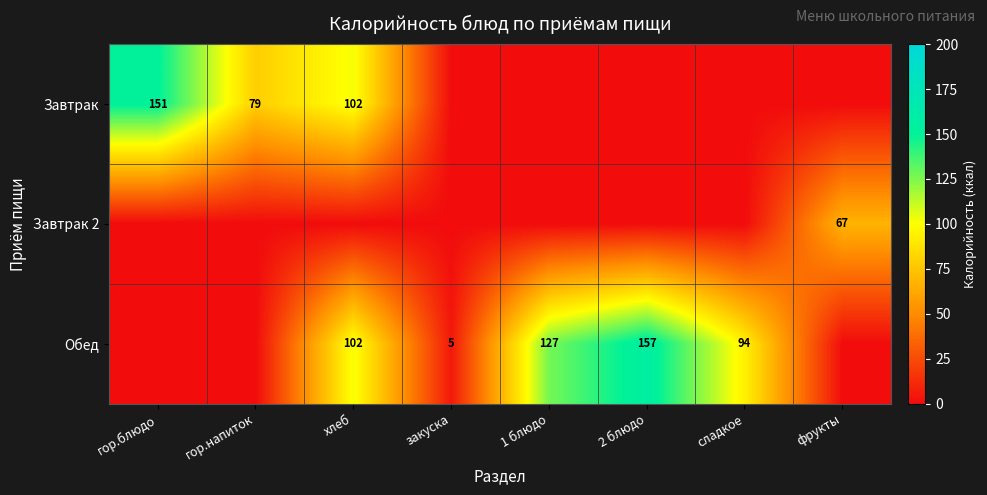

Is it true that Завтрак equals 224 at гор.блюдо?

False